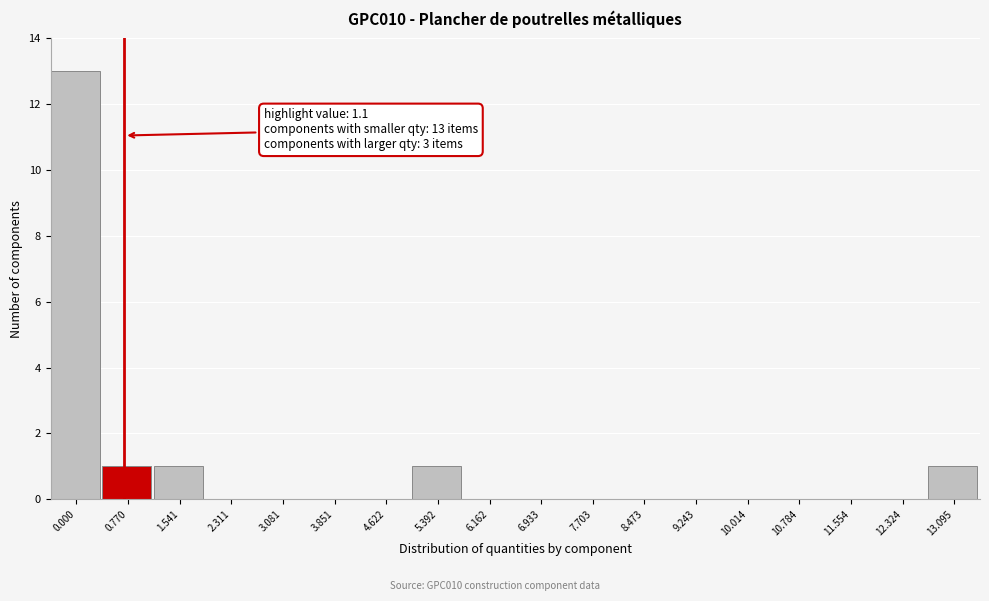

Reading left to right, transcribe all the data shown in this chart.

0.000=13	0.770=1	1.541=1	2.311=0	3.081=0	3.851=0	4.622=0	5.392=1	6.162=0	6.933=0	7.703=0	8.473=0	9.243=0	10.014=0	10.784=0	11.554=0	12.324=0	13.095=1